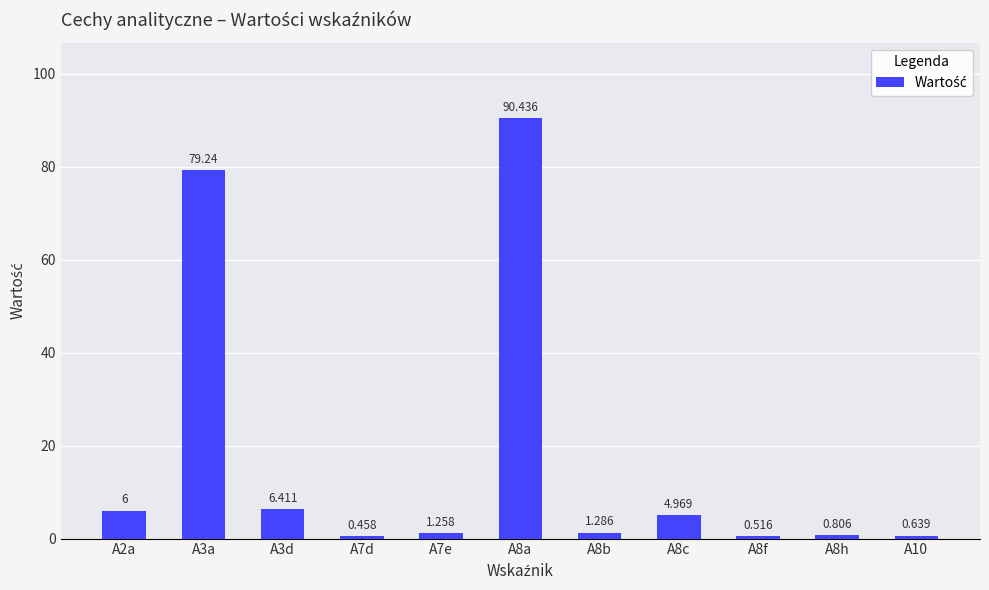

Approximately how many times larger is the value at A3a compared to A8b?

61.6